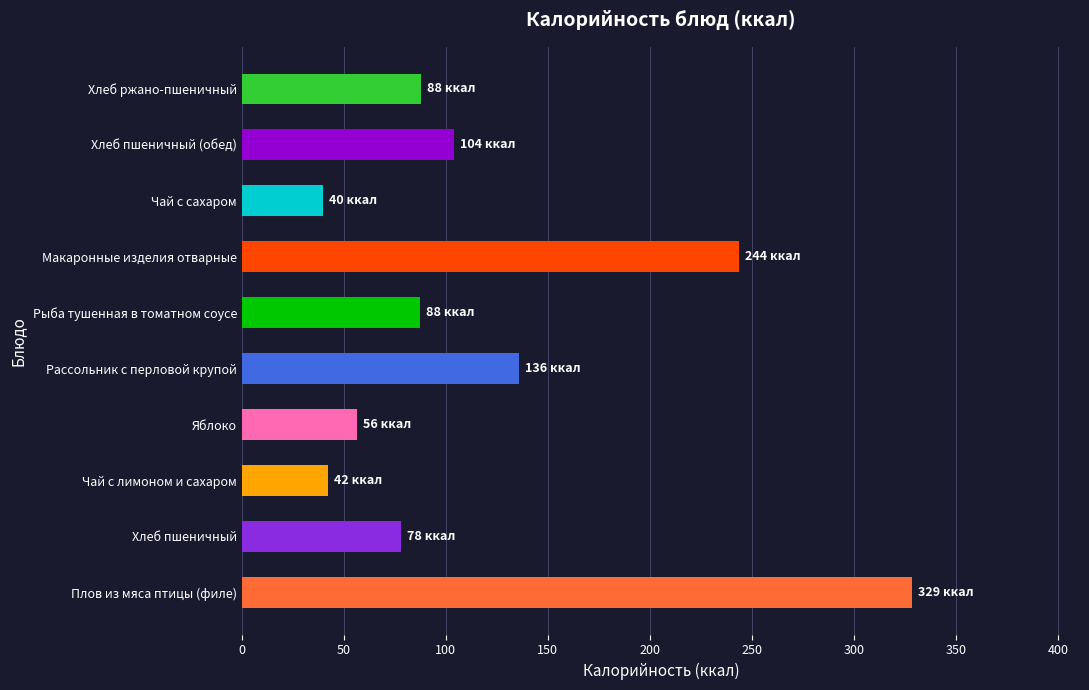

What is the approximate value at Чай с сахаром?

39.9